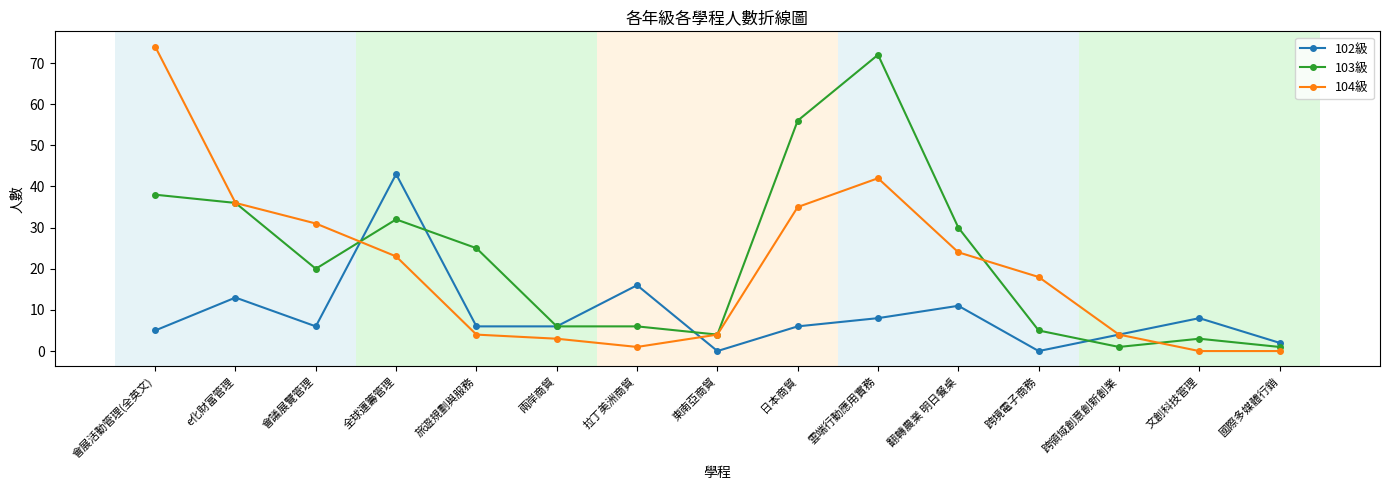

How many data points in 104級 are less than 18?

7